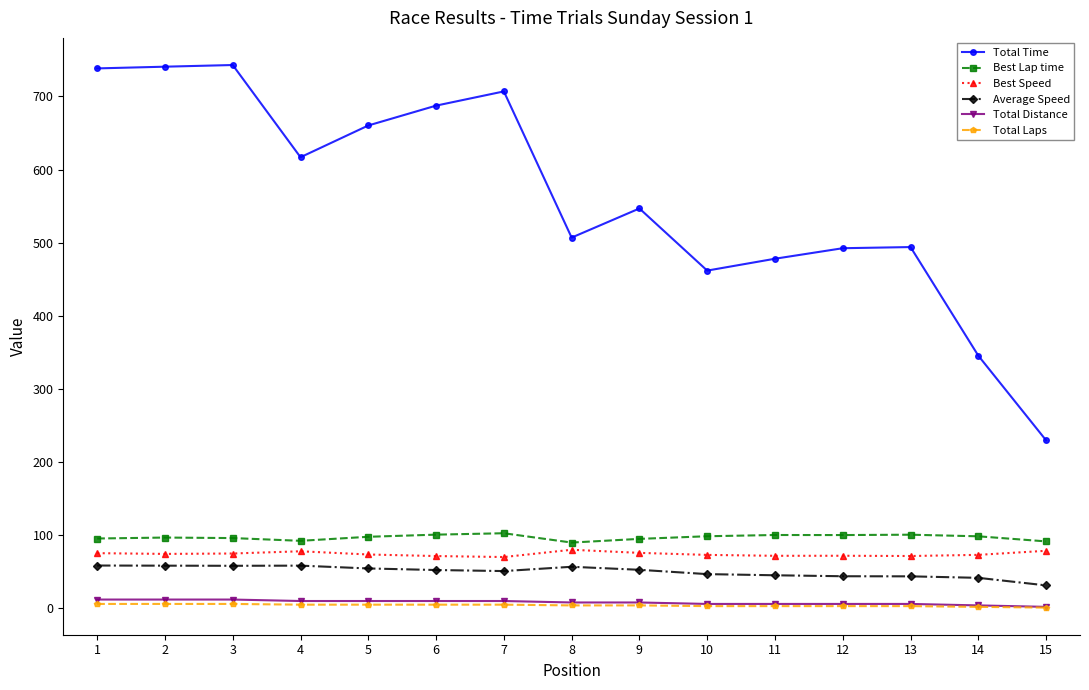

True or false: Average Speed and Total Time cross at least once.

False